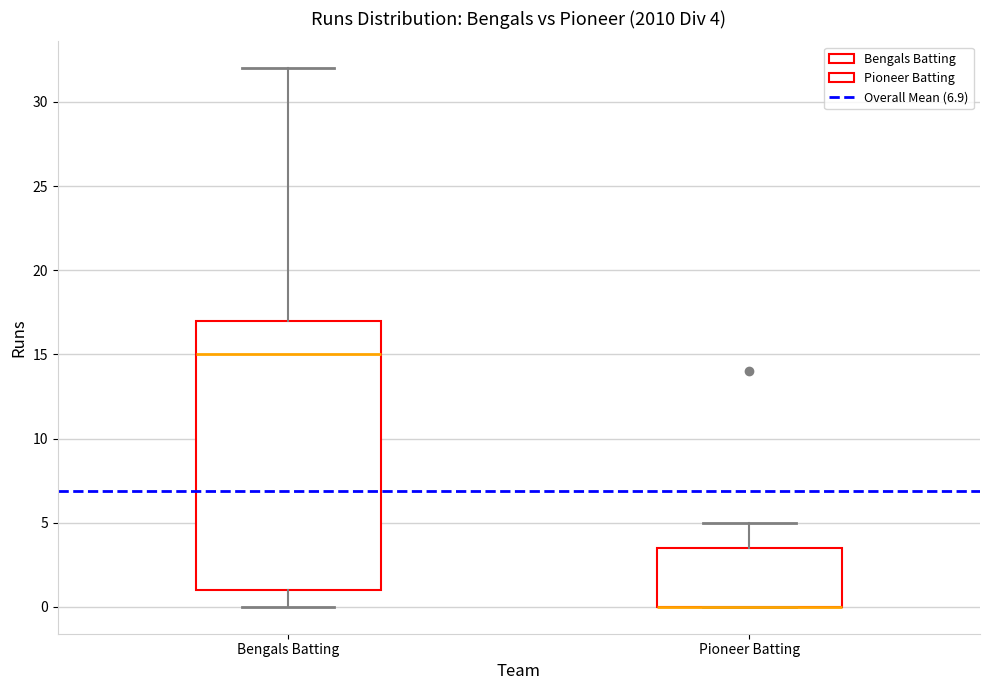

Comparing the boxes themselves (not the whiskers), which one is the tallest?

Bengals Batting